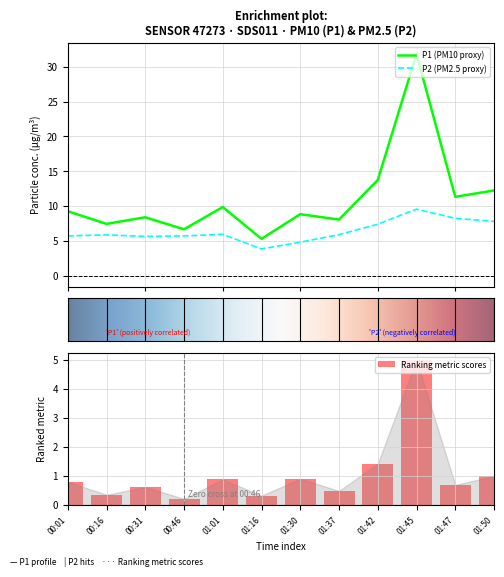

What is the spread (max minus min) of values at 01:42?

6.4